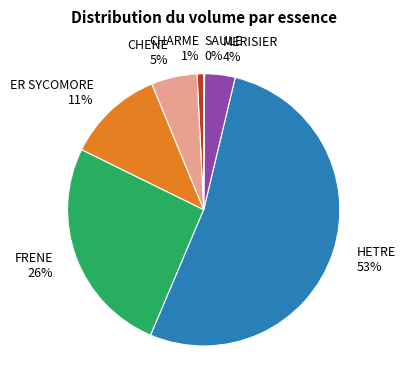

Does CHARME 1% represent more than half of the total?

No